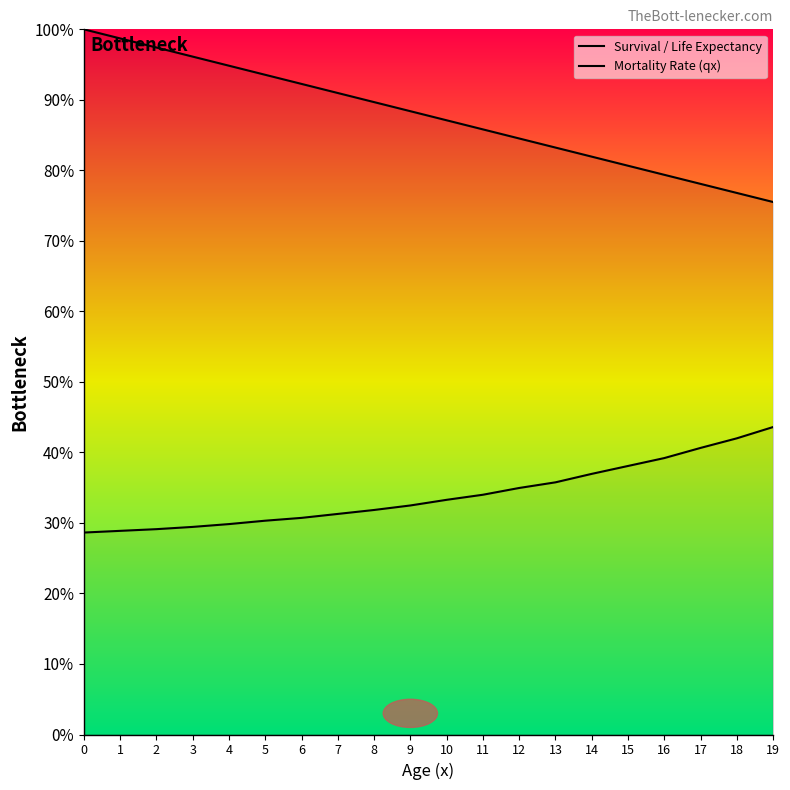

How many values in the Mortality Rate (qx) series are below 33?

10